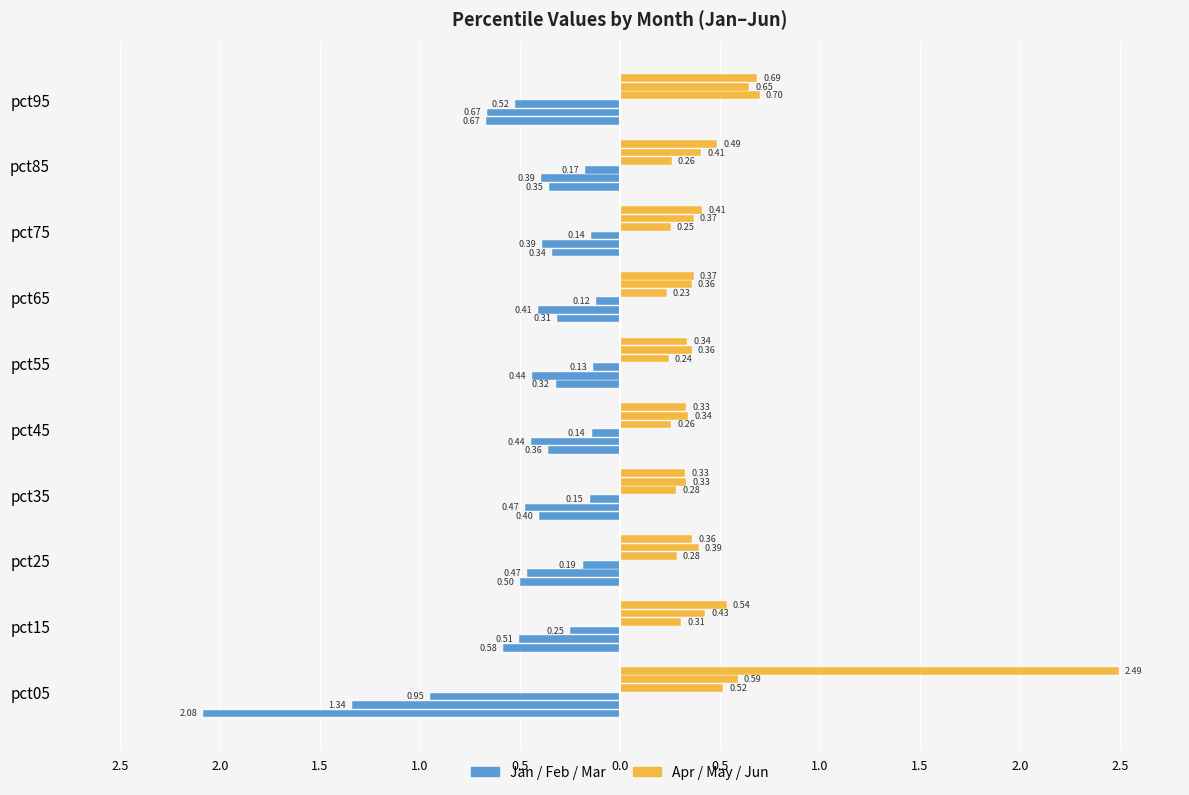

Which series has the largest total across all categories?

Apr